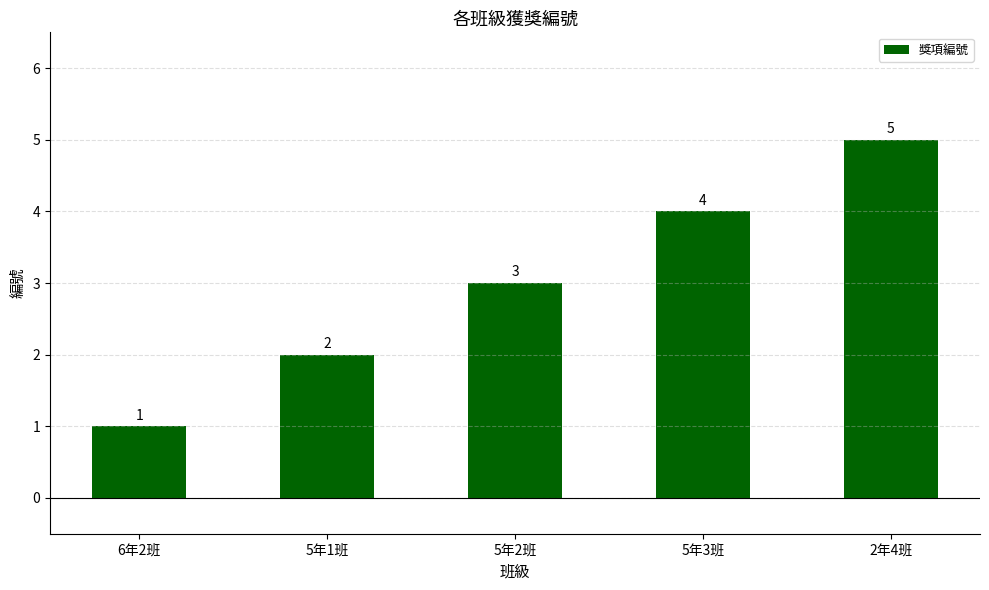

What is the label of the 4th bar from the right?

5年1班